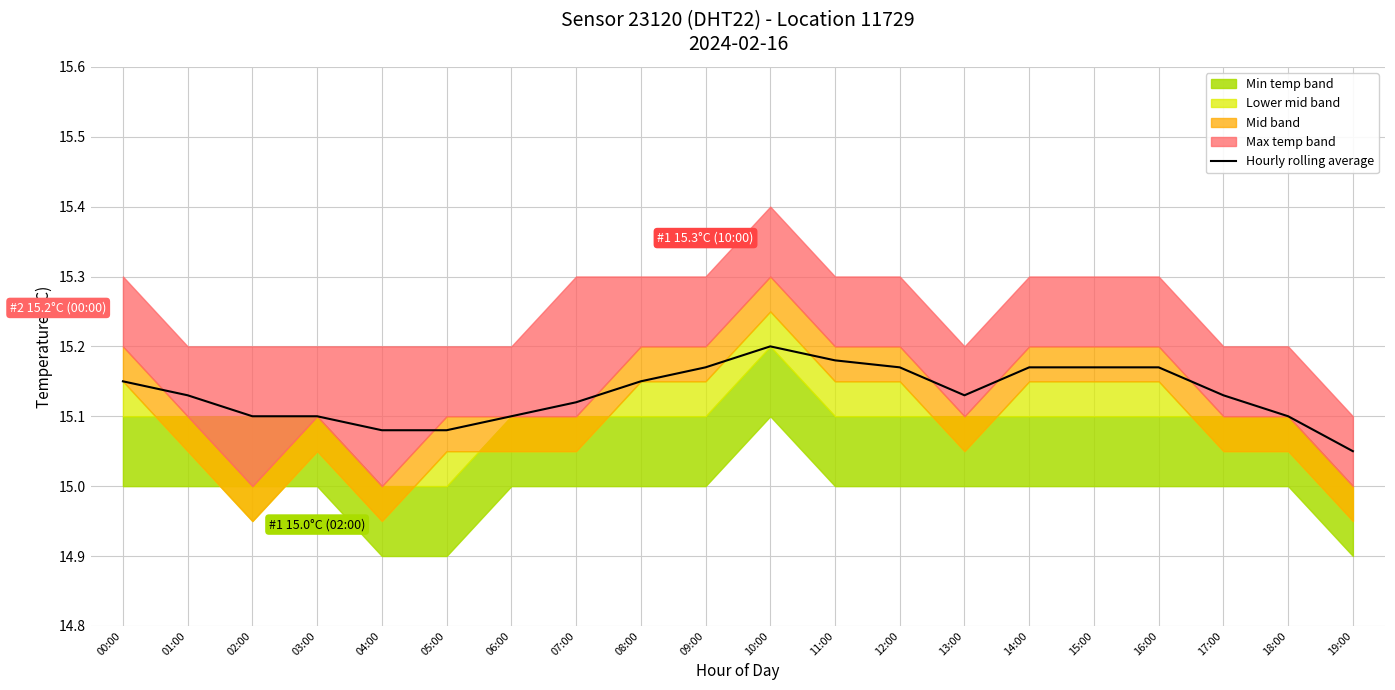

The chart shows a value of 15.1 at 02:00. True or false?

True